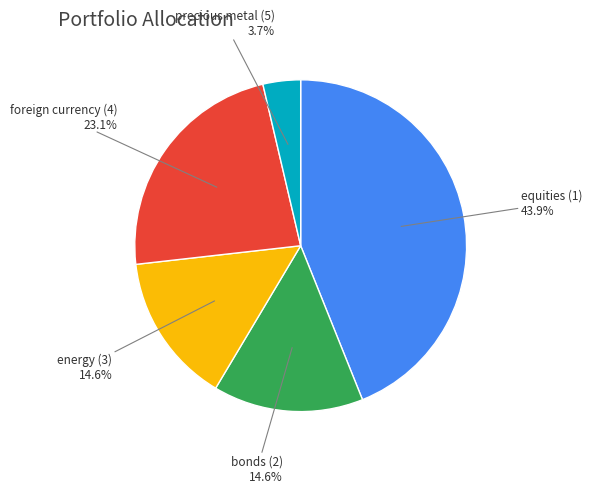

Is there a majority slice in this chart?

No